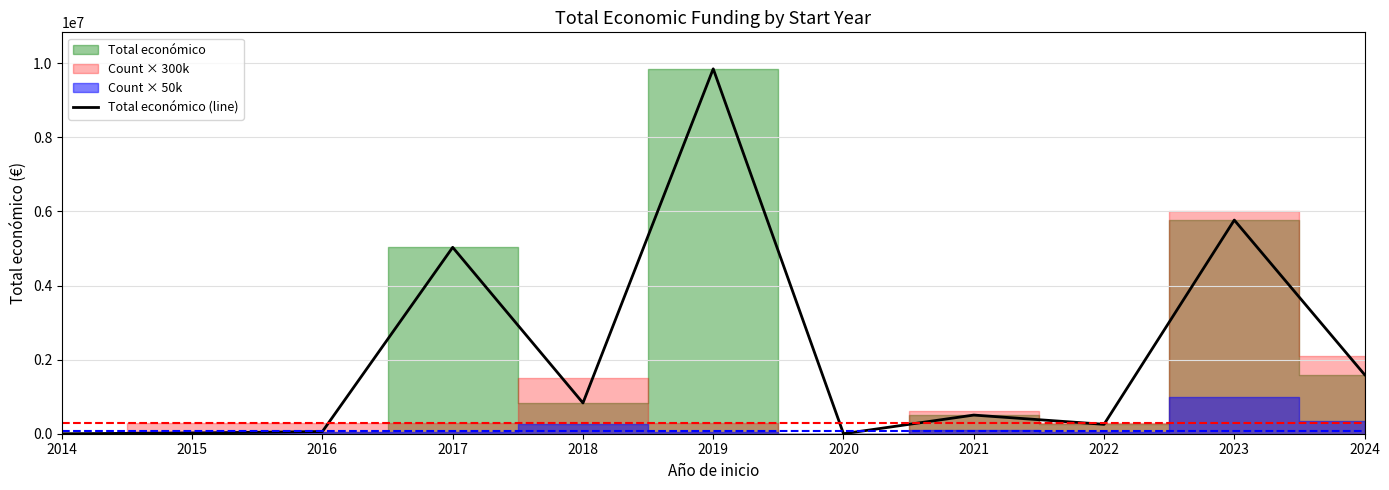

Reading right to left, transcribe all the data shown in this chart.

2024=1594471	2023=5765839	2022=253495	2021=503335	2020=0	2019=9847932	2018=830120	2017=5030236	2016=59684	2015=19999	2014=0